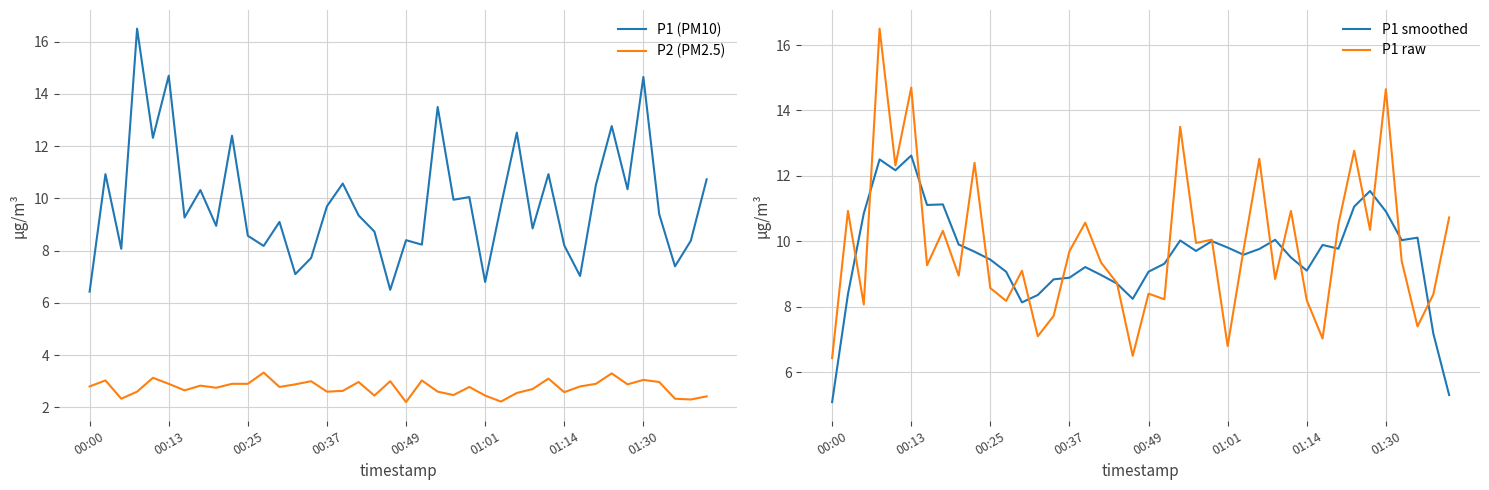

True or false: P1 (PM10) and P2 (PM2.5) cross at least once.

False